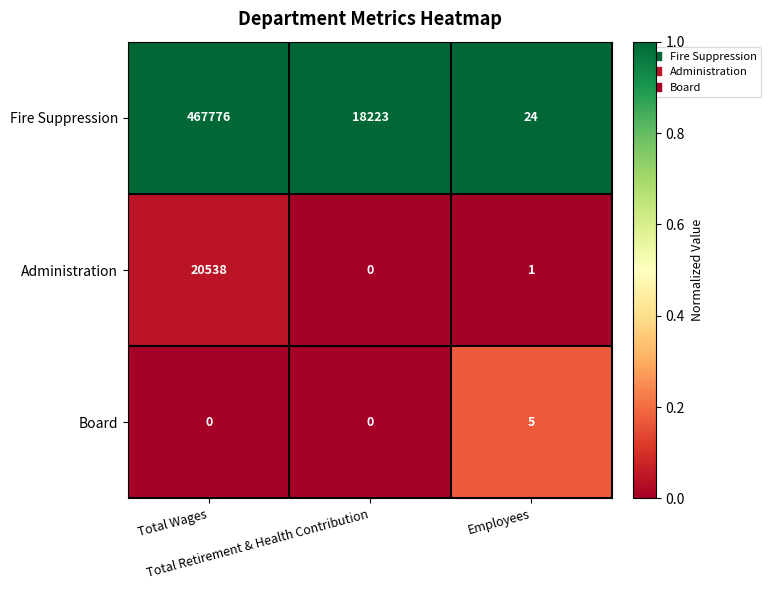

Which series has the largest range (max minus min)?

Fire Suppression